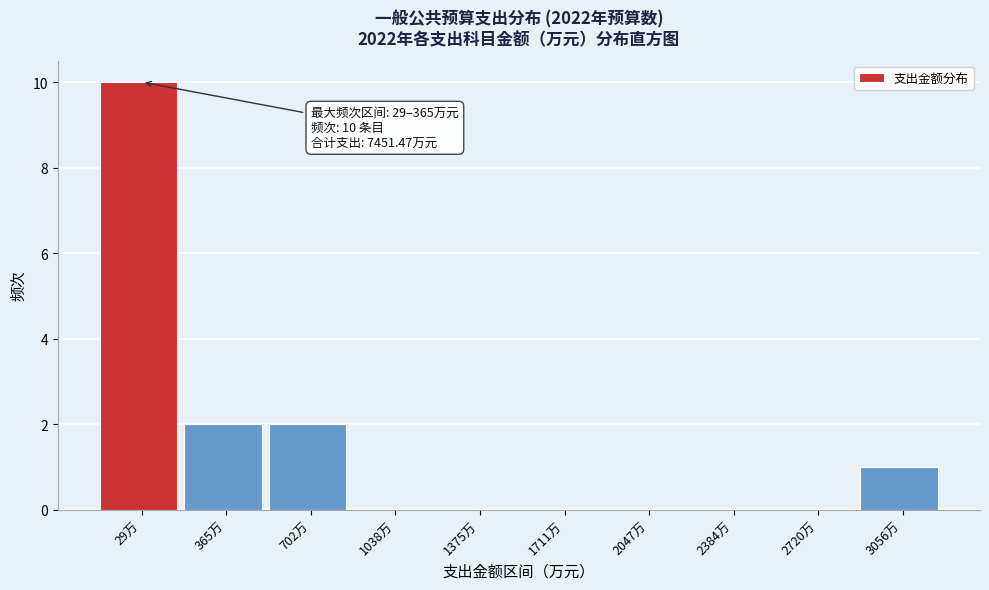

Reading right to left, list all the values displayed in this chart.

3056万=1	2720万=0	2384万=0	2047万=0	1711万=0	1375万=0	1038万=0	702万=2	365万=2	29万=10